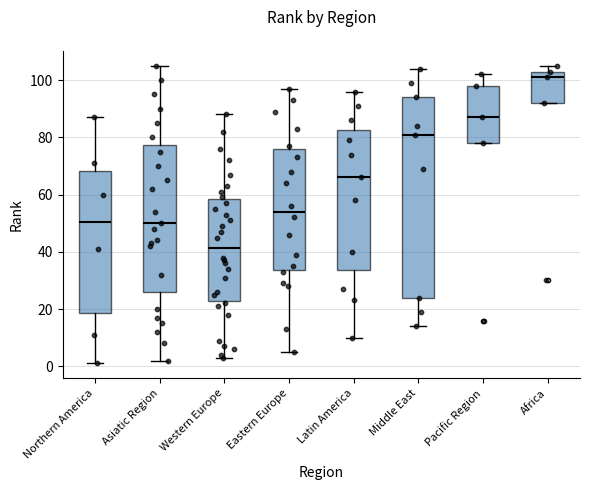

Which box has the highest median line?

Africa